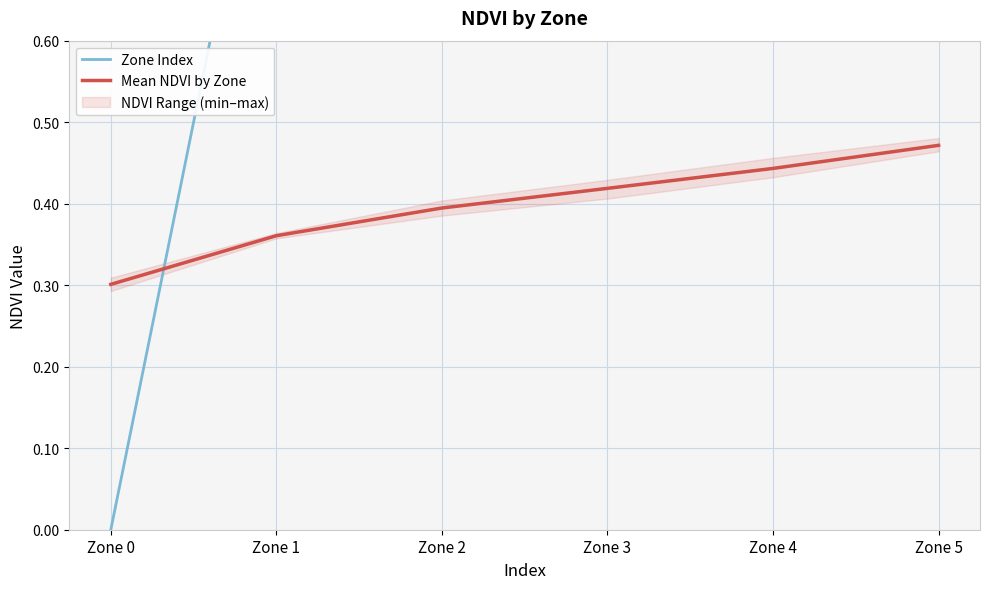

How many intersections are there between Mean NDVI by Zone and Zone Index?

1